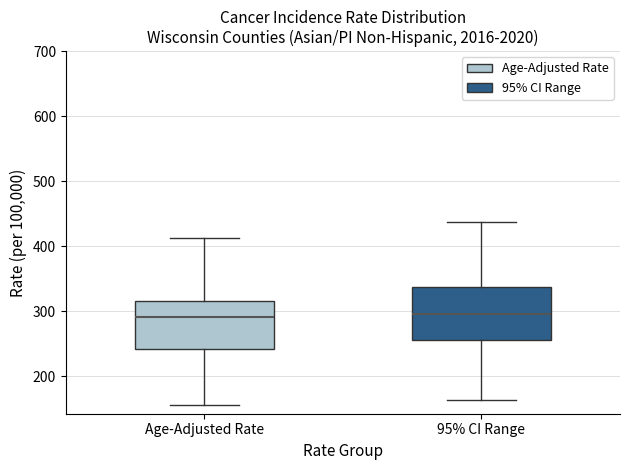

Reading left to right, transcribe this box plot: for each box, give where its median line is, the range the box spans, and where its two whiskers end, as read against the y-axis. The values are not printed on the chart, so give them approximately, as read against the axis.

Age-Adjusted Rate: median 290, box 240 to 310, whiskers 160 to 410
95% CI Range: median 300, box 260 to 340, whiskers 160 to 440